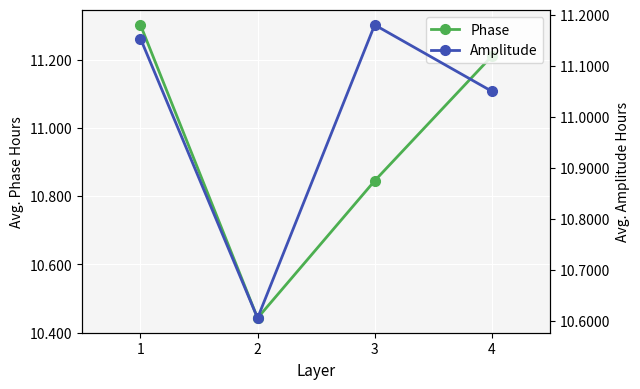

How many data points in Phase are less than 11?

2